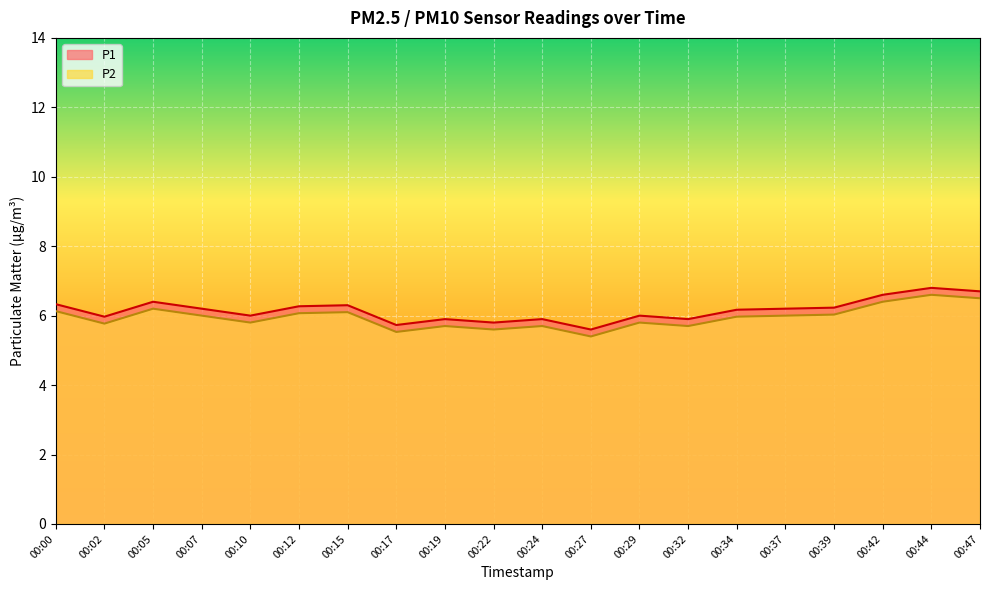

True or false: P2 and P1 intersect in this chart.

False